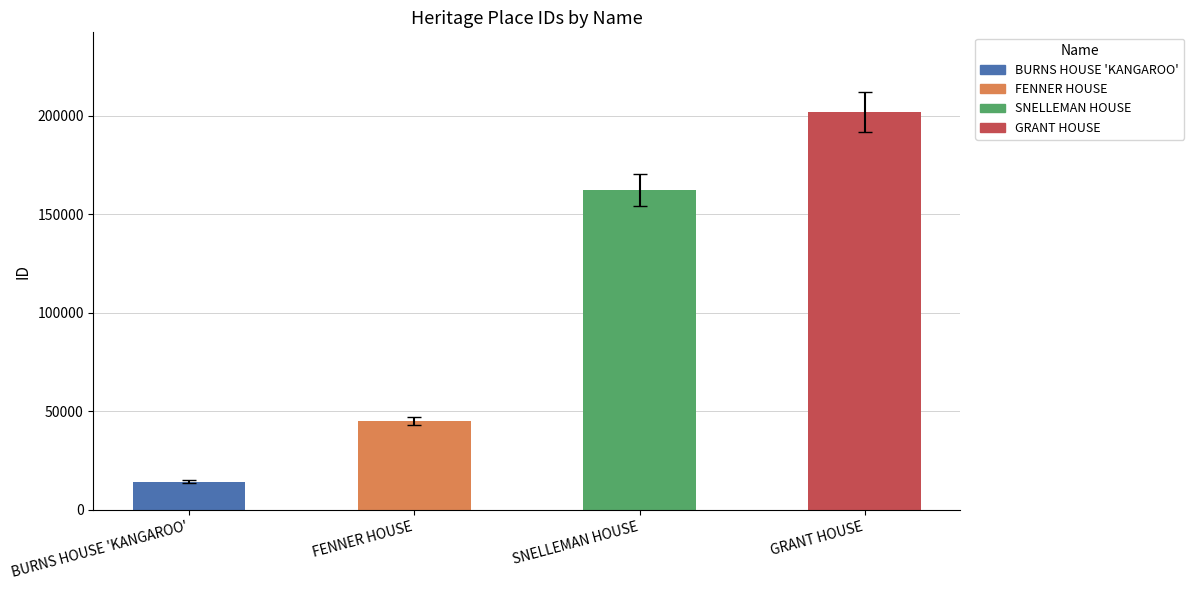

Count the number of data series in this chart.

1